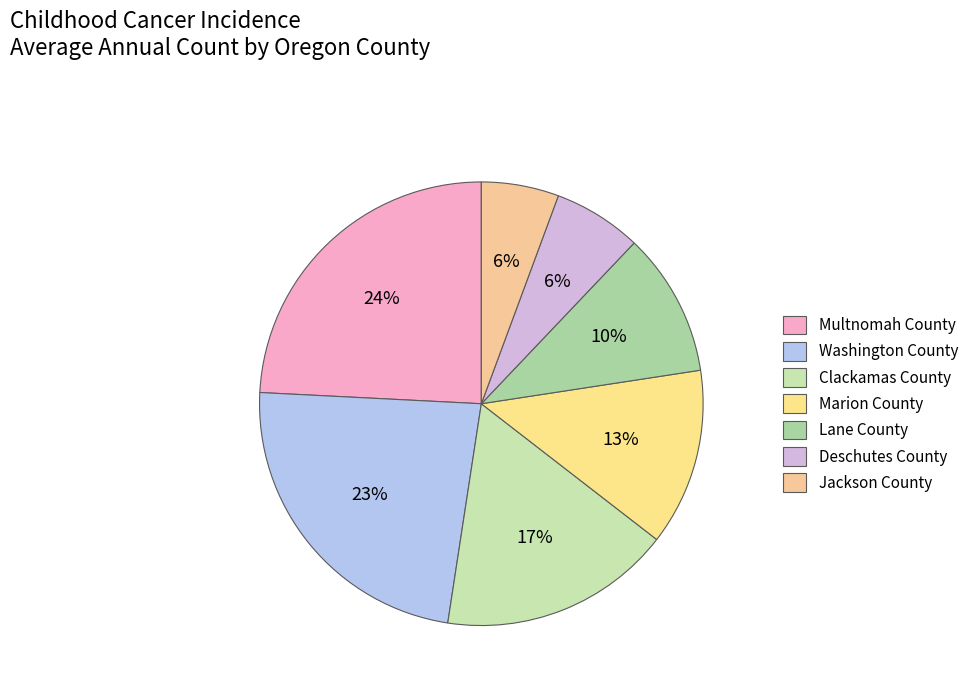

How many slices are in this pie chart?

7